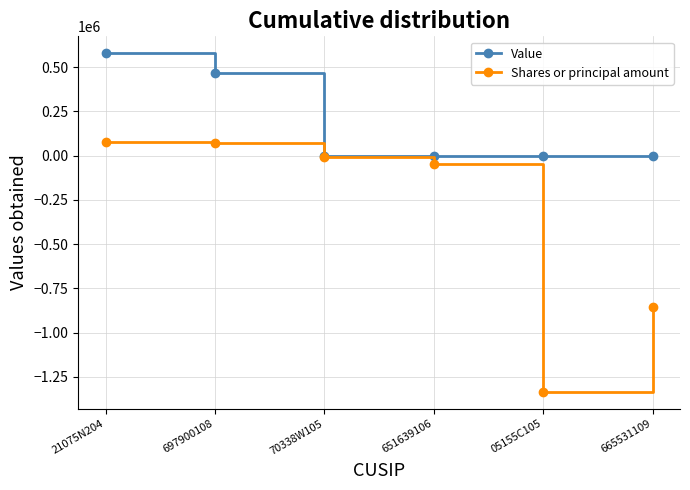

True or false: Value has more than 2 points higher than both neighbors.

False